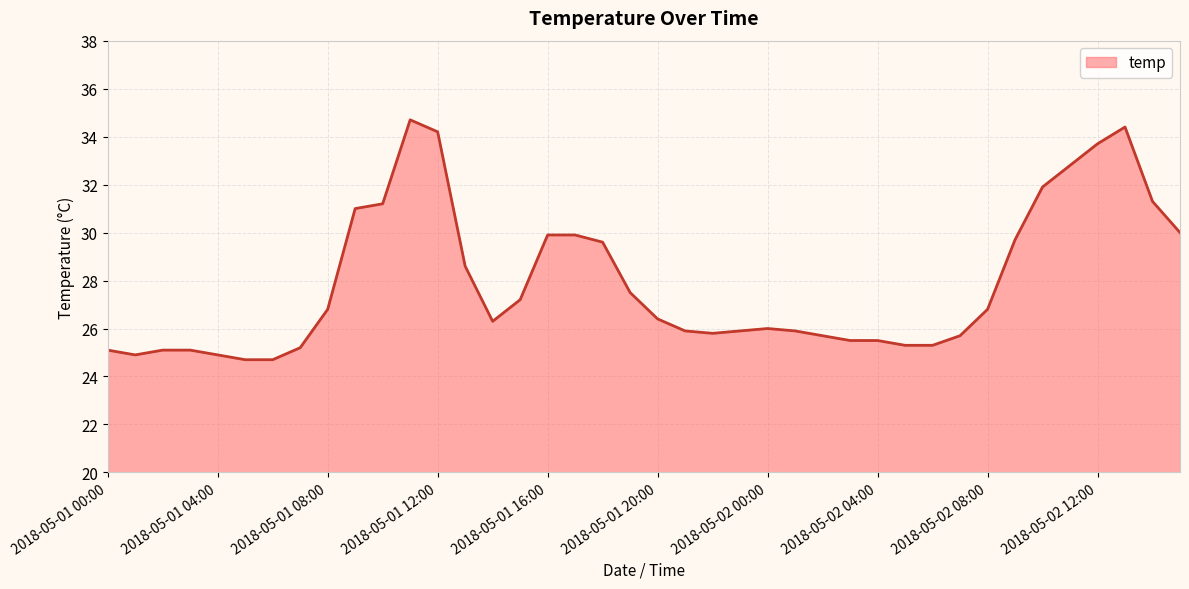

What is the minimum value shown in the chart?

24.7